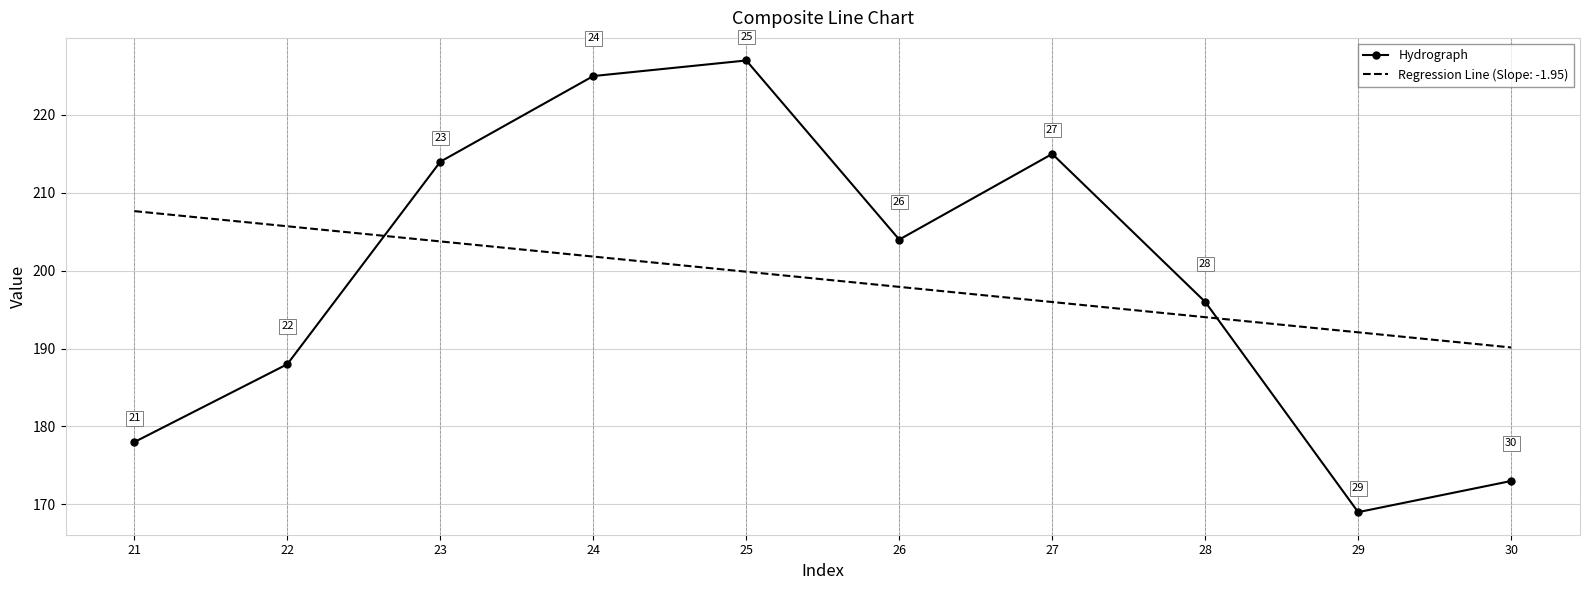

Where is Regression Line (Slope: -1.95) nearest to the value 198?

26